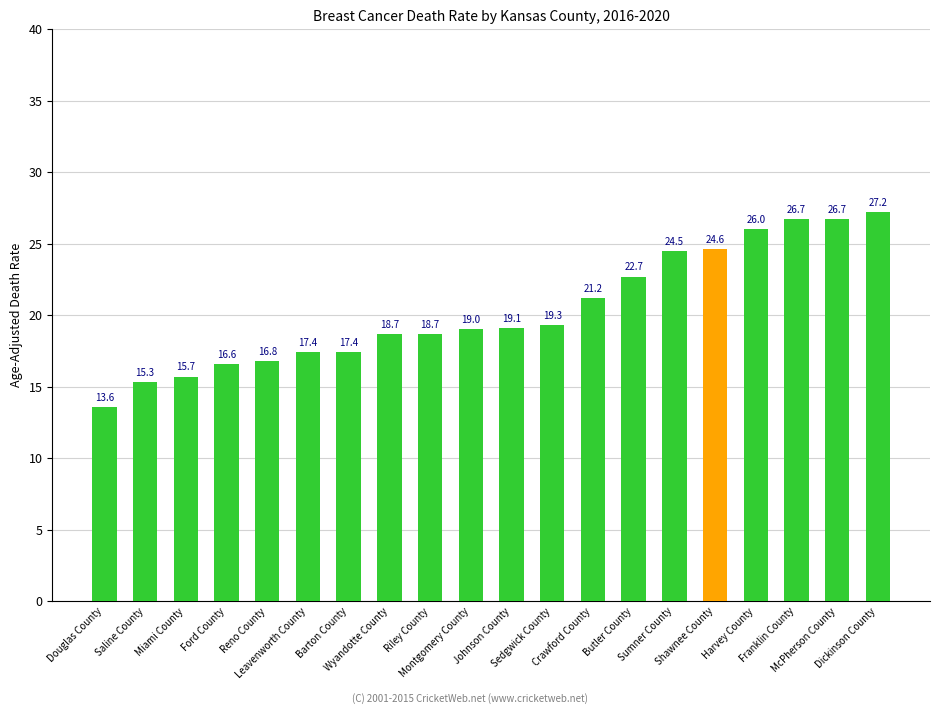

What is the label of the 17th bar from the right?

Ford County